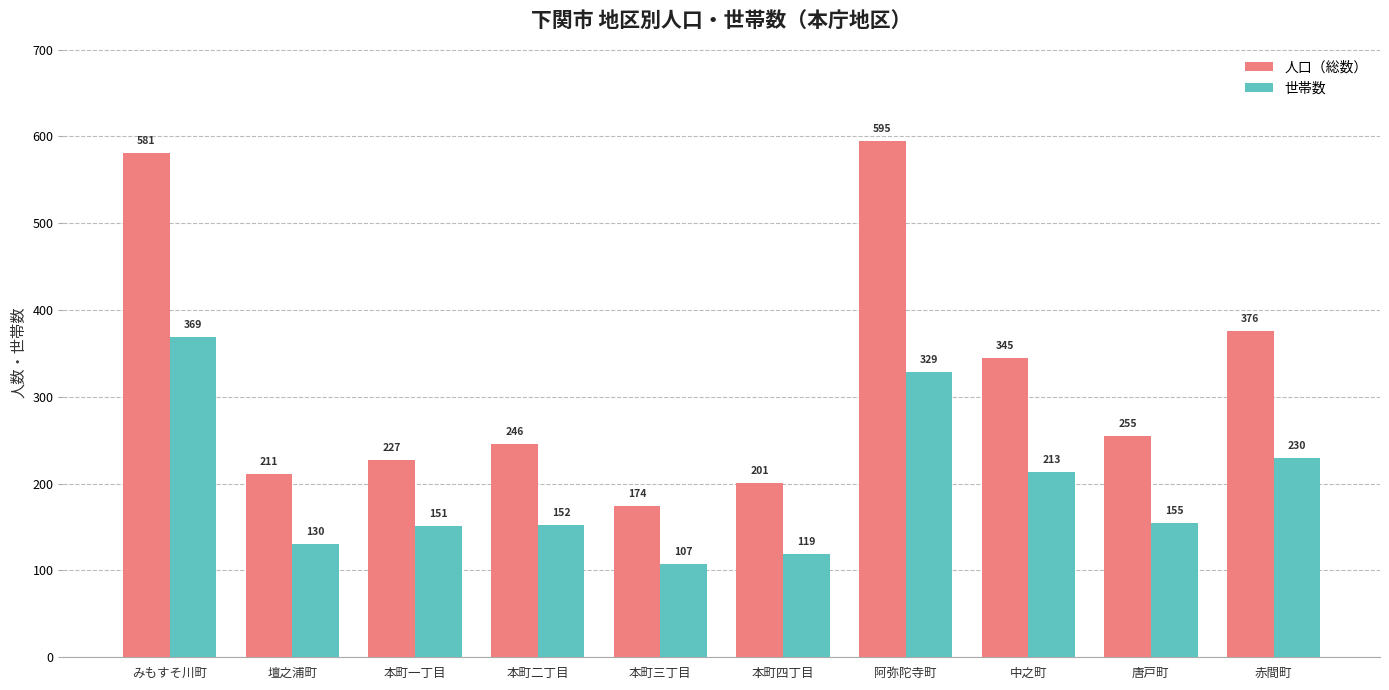

Where is 人口（総数） nearest to the value 384?

赤間町